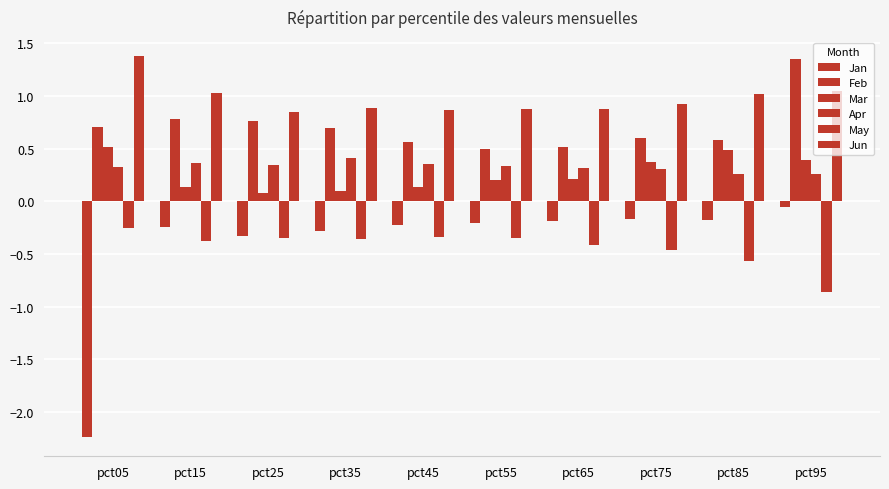

How many bars are there in total?

60